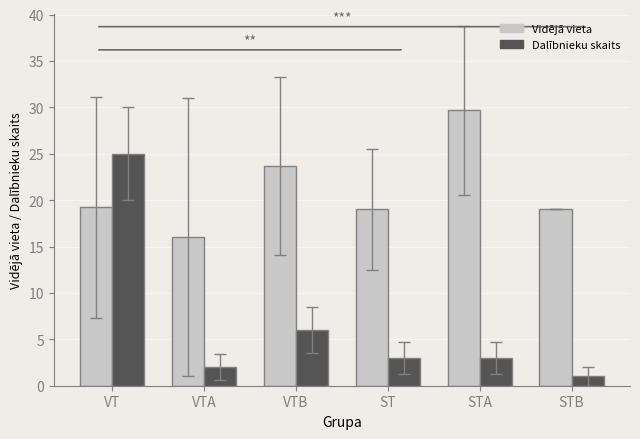

What is the difference between the second highest and second lowest values in the Dalībnieku skaits series?

4.0